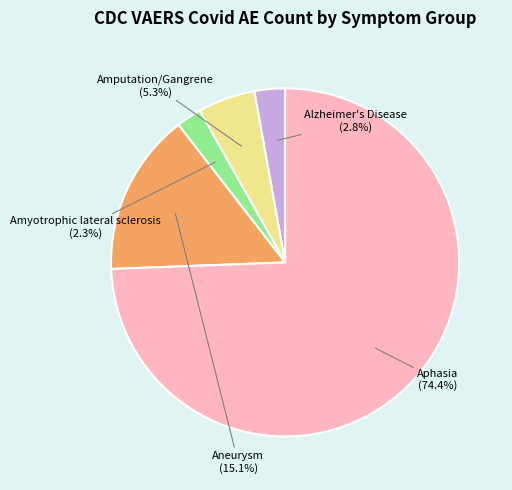

What is the smallest slice in the pie chart?

Amyotrophic lateral sclerosis